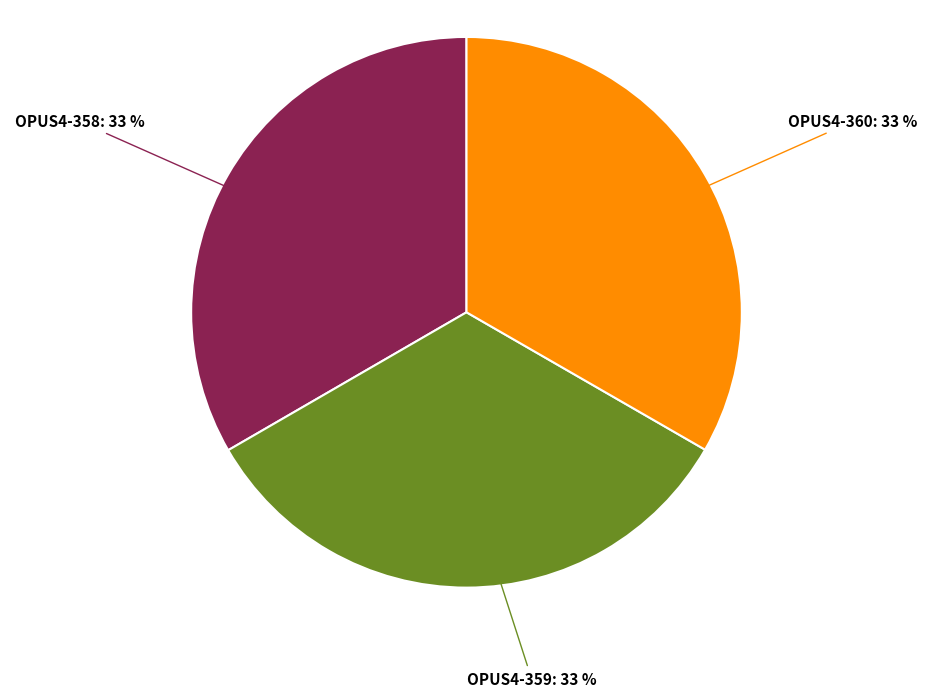

To the nearest percent, what is the average slice percentage?

33%